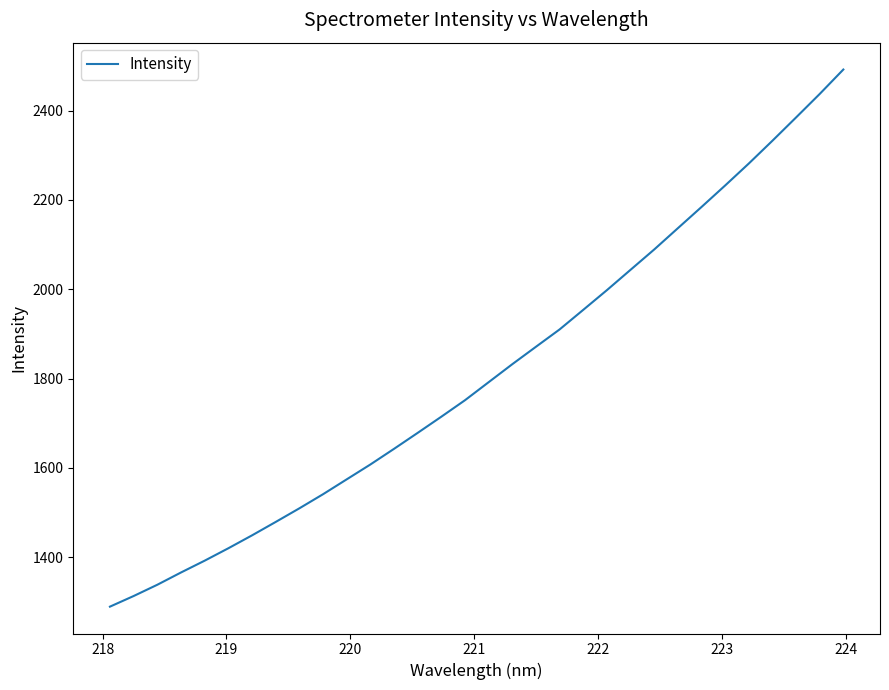

What is the average value?

1813.9